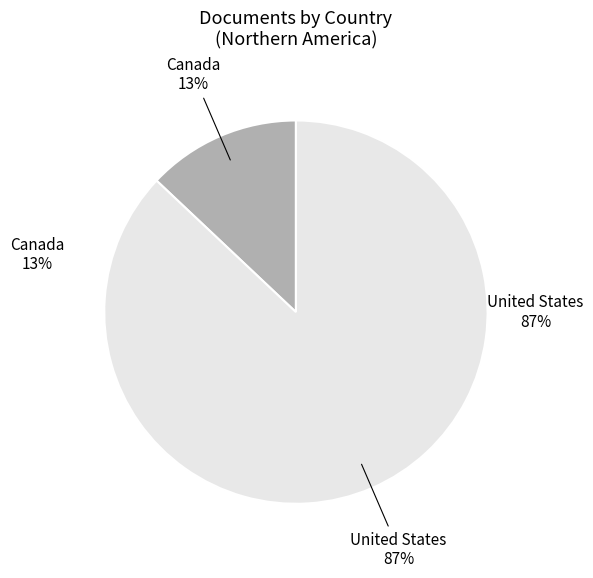

What is the largest slice in the pie chart?

United States